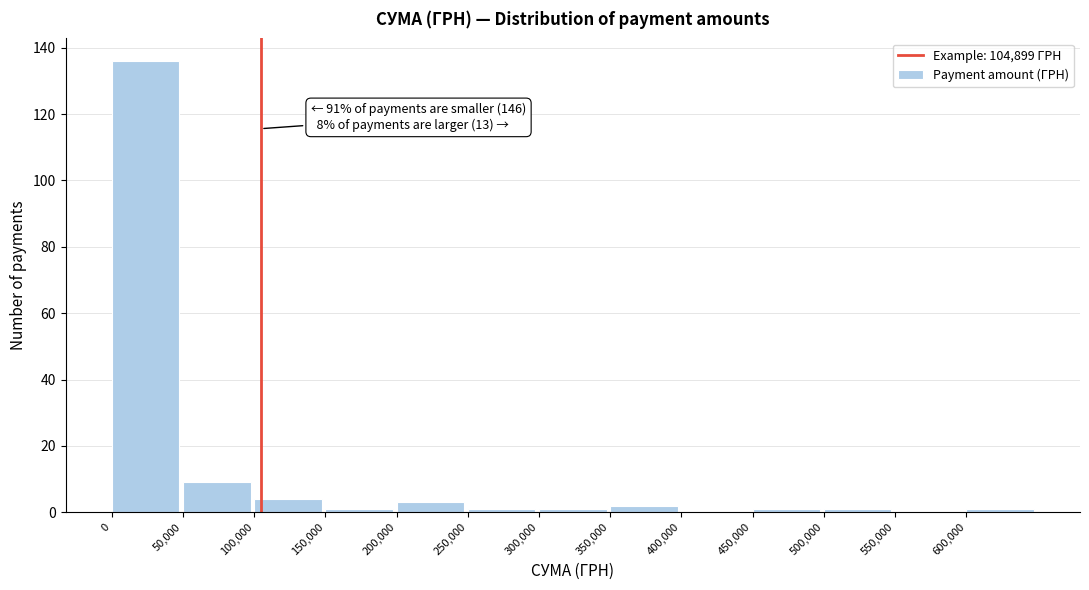

Over which range of the x-axis is the bar tallest?

0 to 50000